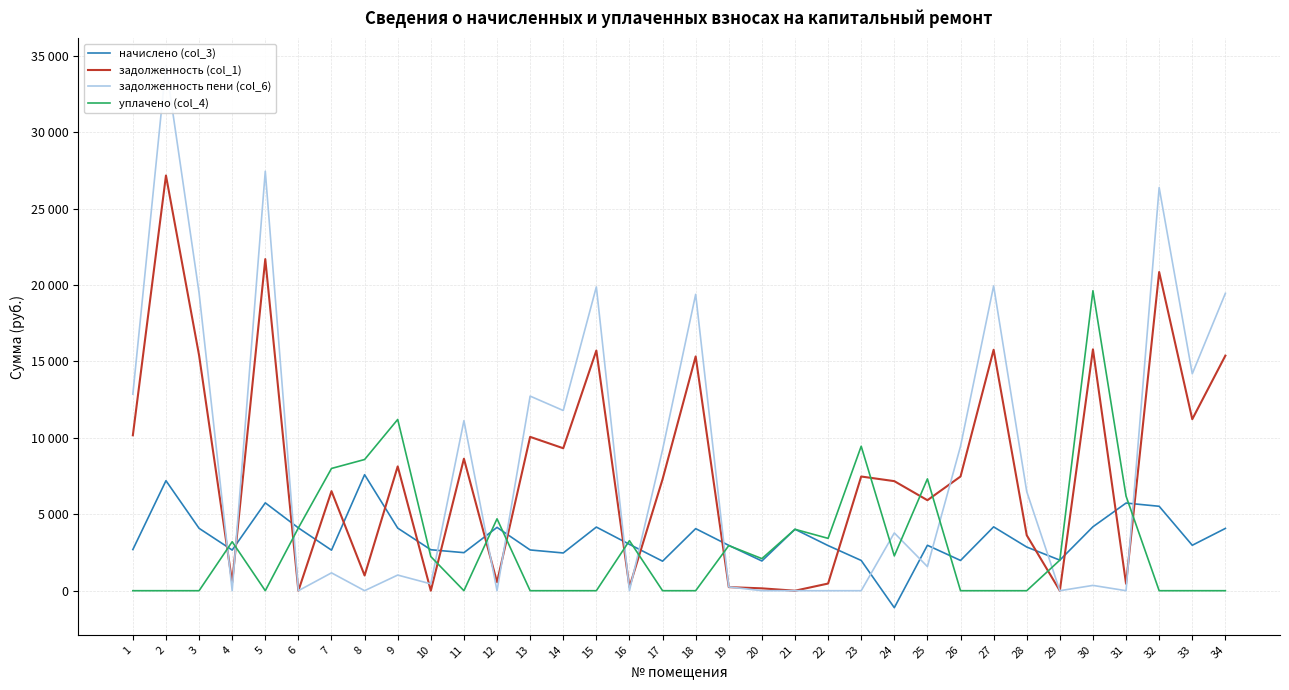

What is the difference between the highest and lowest values at 19?

2732.0